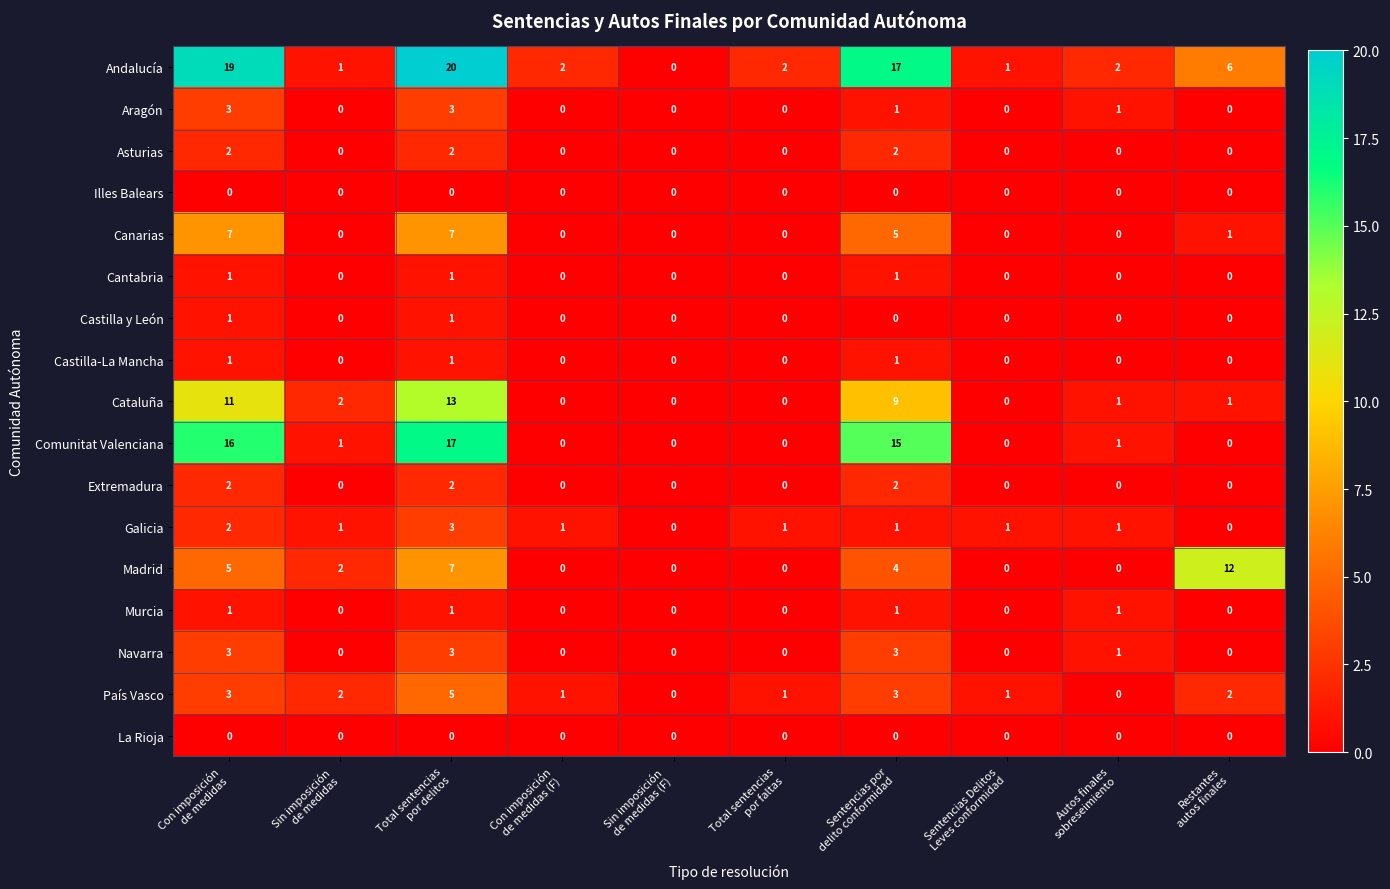

What is the greatest value displayed?

20